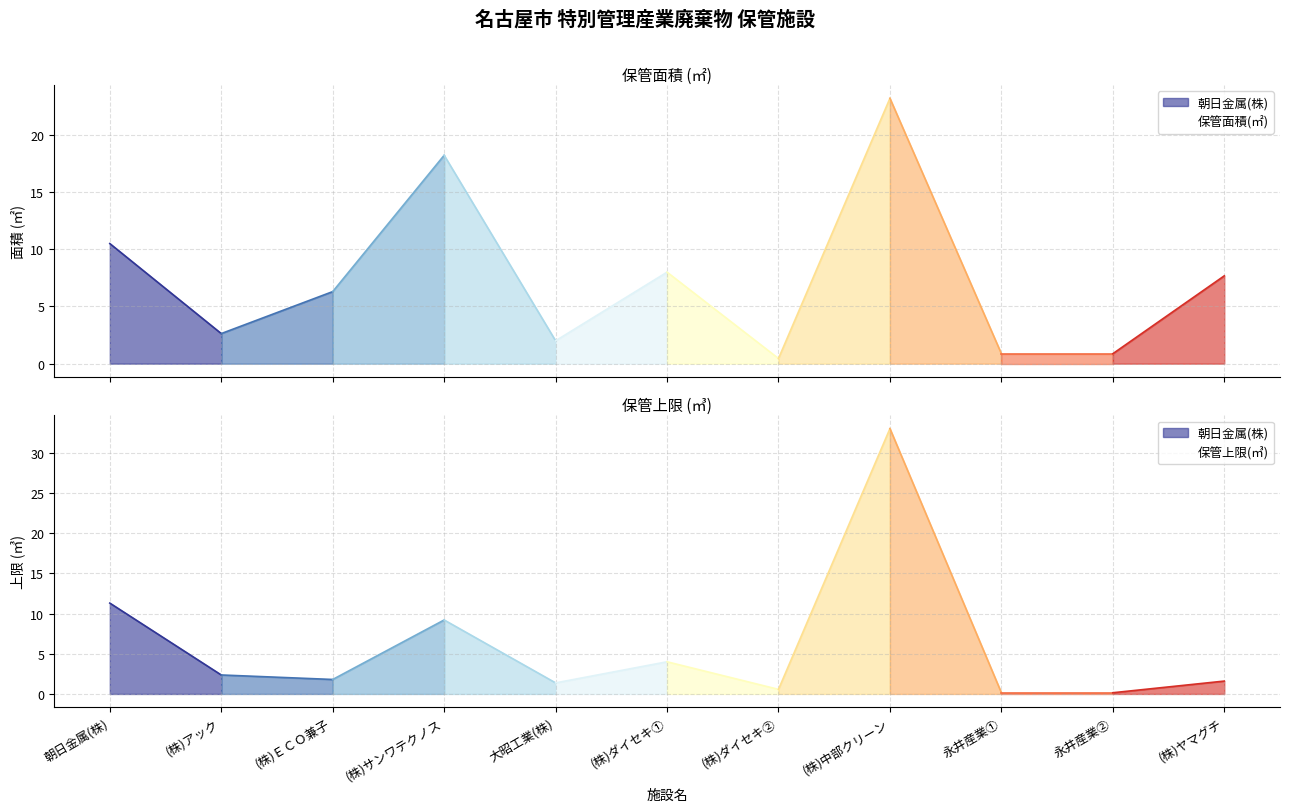

True or false: 保管上限(㎥) has more than 0 points higher than both neighbors.

True